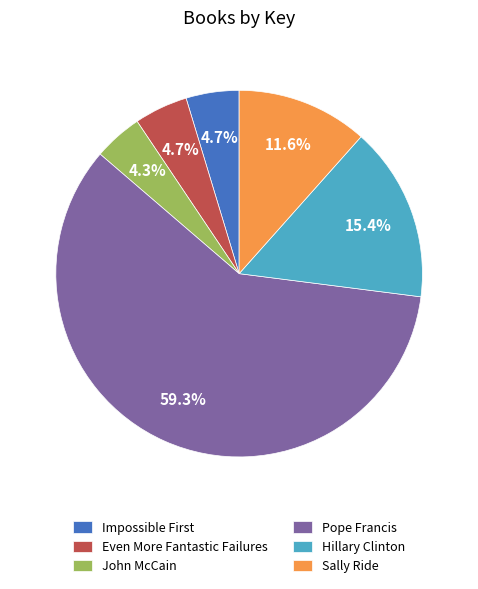

Does any single category account for the majority?

Yes